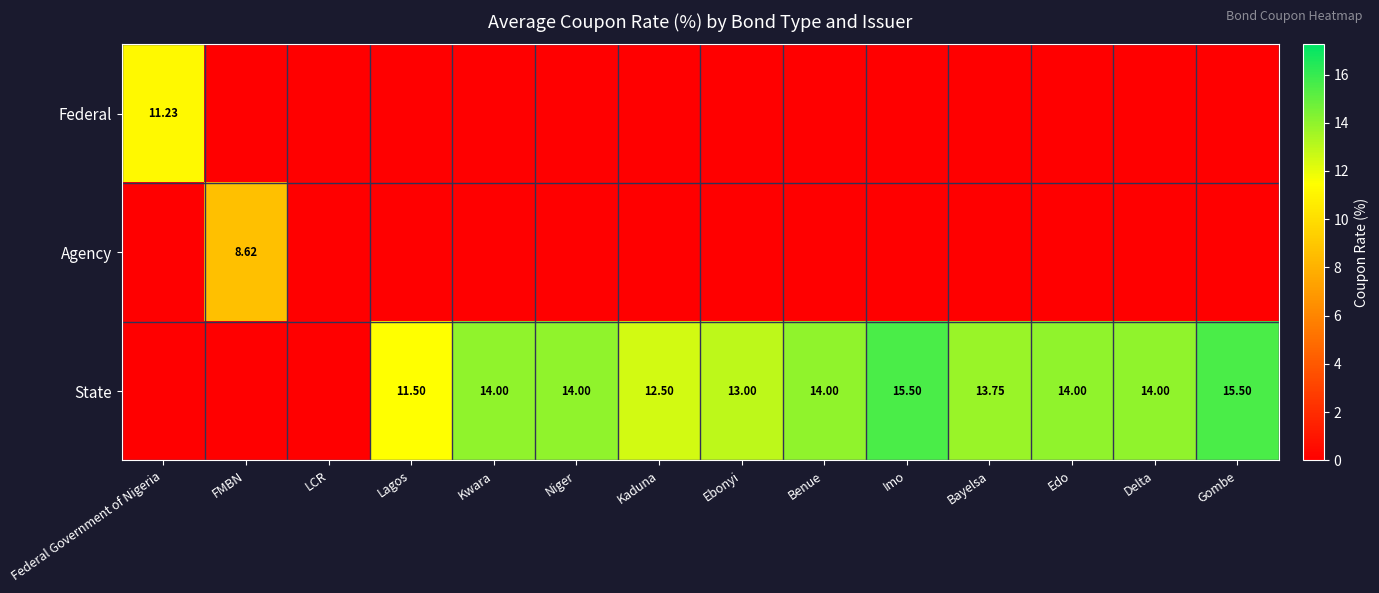

What is the sum of the State values at Kaduna and Delta?

26.5